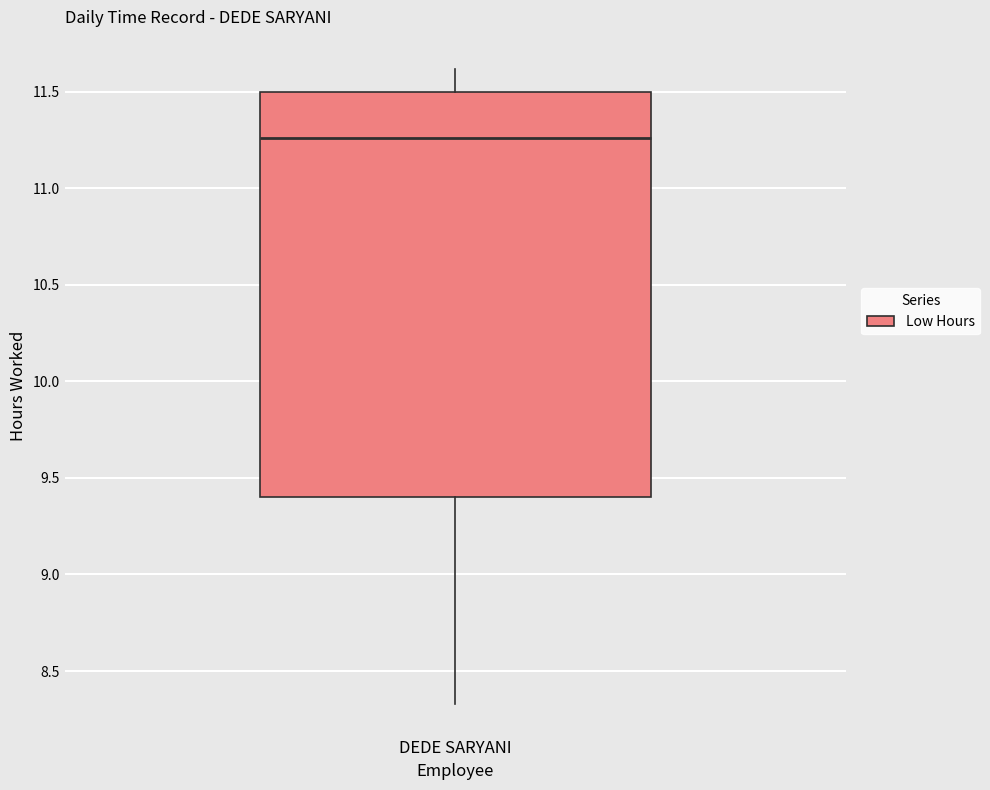

Read this box plot against the y-axis: the position of the median line, the range covered by the box, and the ends of both whiskers. The values are not printed on the chart, so give them approximately, as read against the axis.

median 11.25, box 9.40 to 11.50, whiskers 8.35 to 11.60